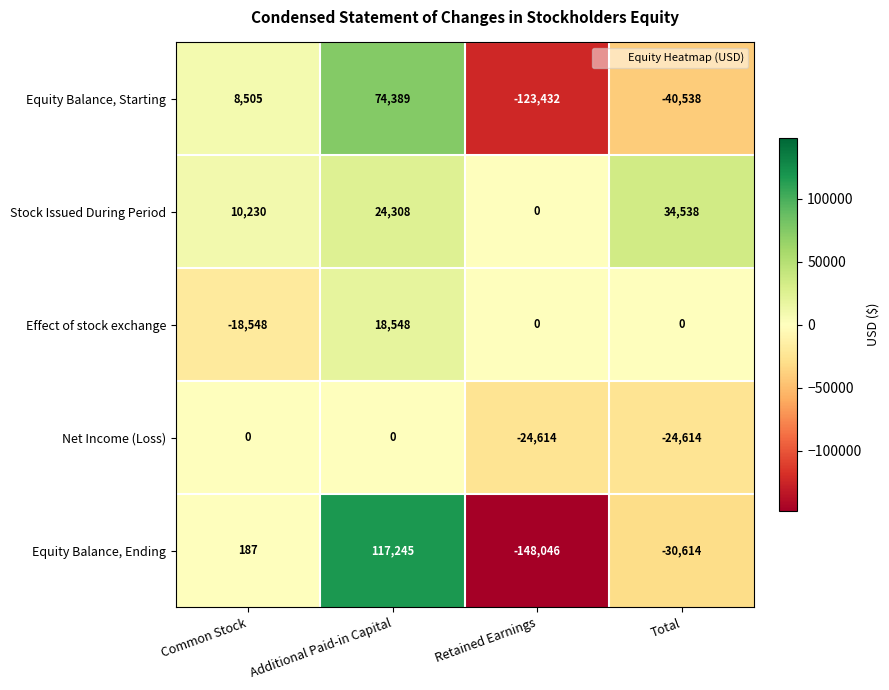

What is the greatest value displayed?

117245